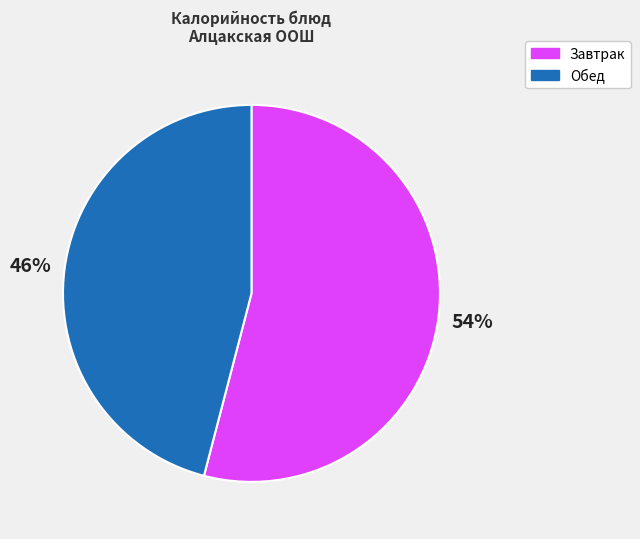

Is there any slice that represents more than half of the pie?

Yes